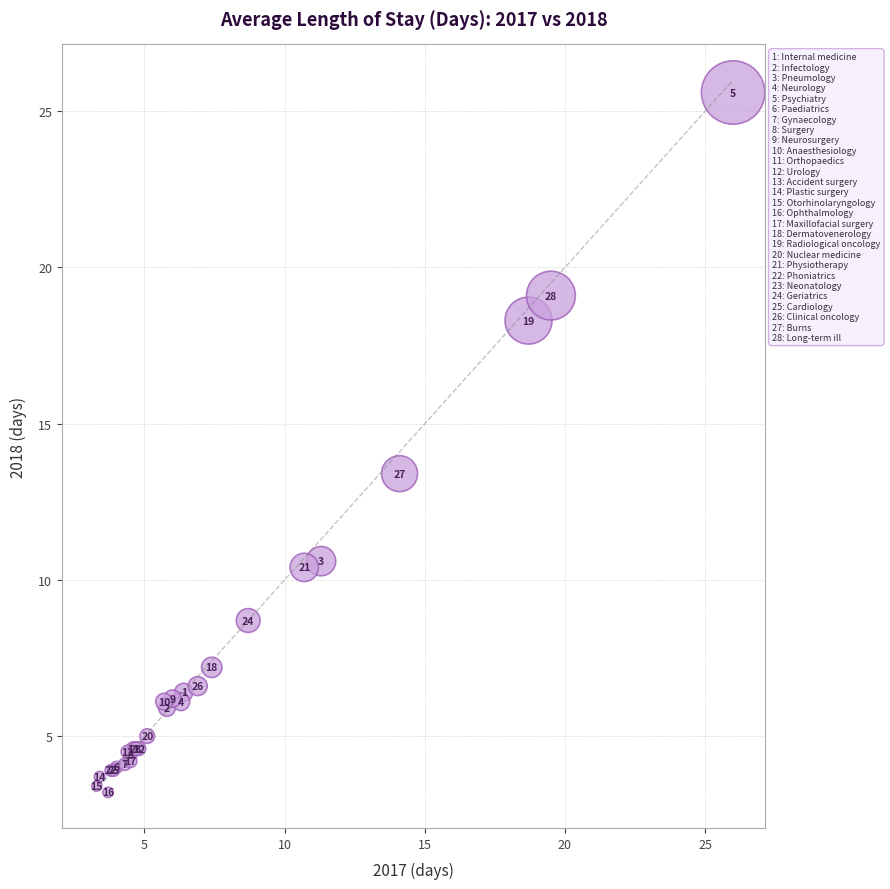

What Y value in the scatter plot is closest to 14?

13.4